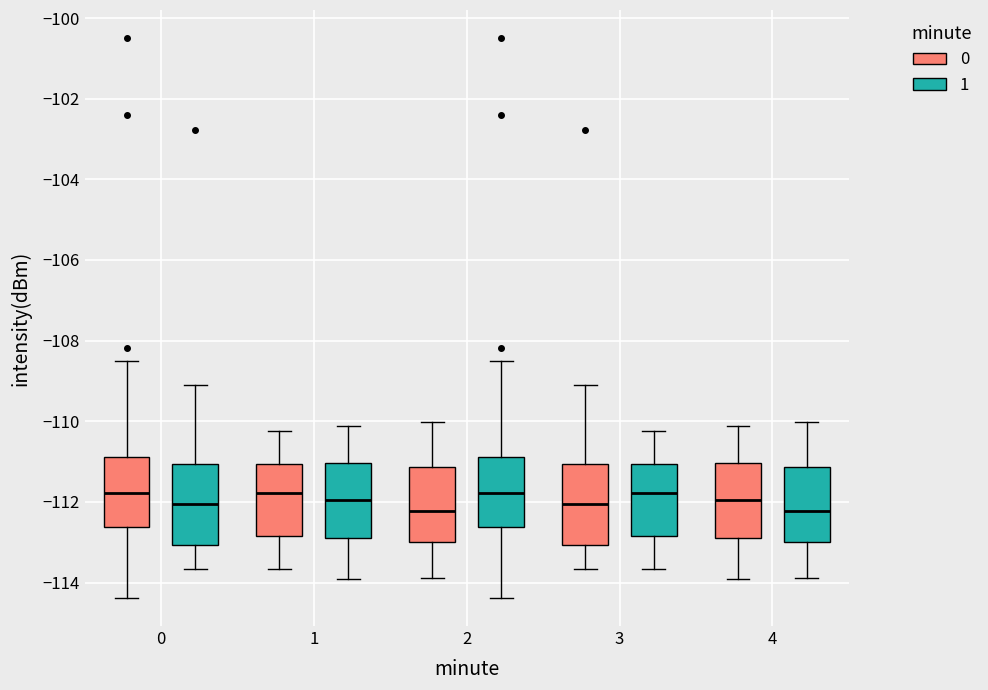

Reading left to right, read every box against the y-axis: the position of its median line, the range the box covers, and the ends of its whiskers. The values are not printed on the chart, so give them approximately, as read against the axis.

0 (0): median -111.8, box -112.6 to -110.8, whiskers -114.4 to -108.6
0 (1): median -112.0, box -113.0 to -111.0, whiskers -113.6 to -109.0
1 (0): median -111.8, box -112.8 to -111.0, whiskers -113.6 to -110.2
1 (1): median -112.0, box -112.8 to -111.0, whiskers -114.0 to -110.2
2 (0): median -112.2, box -113.0 to -111.2, whiskers -113.8 to -110.0
2 (1): median -111.8, box -112.6 to -110.8, whiskers -114.4 to -108.6
3 (0): median -112.0, box -113.0 to -111.0, whiskers -113.6 to -109.0
3 (1): median -111.8, box -112.8 to -111.0, whiskers -113.6 to -110.2
4 (0): median -112.0, box -112.8 to -111.0, whiskers -114.0 to -110.2
4 (1): median -112.2, box -113.0 to -111.2, whiskers -113.8 to -110.0